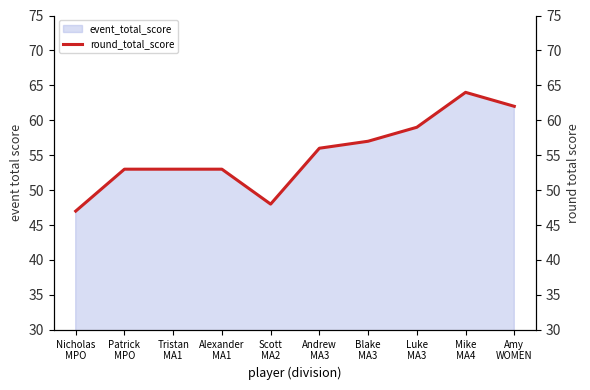

What is the minimum value shown in the chart?

47